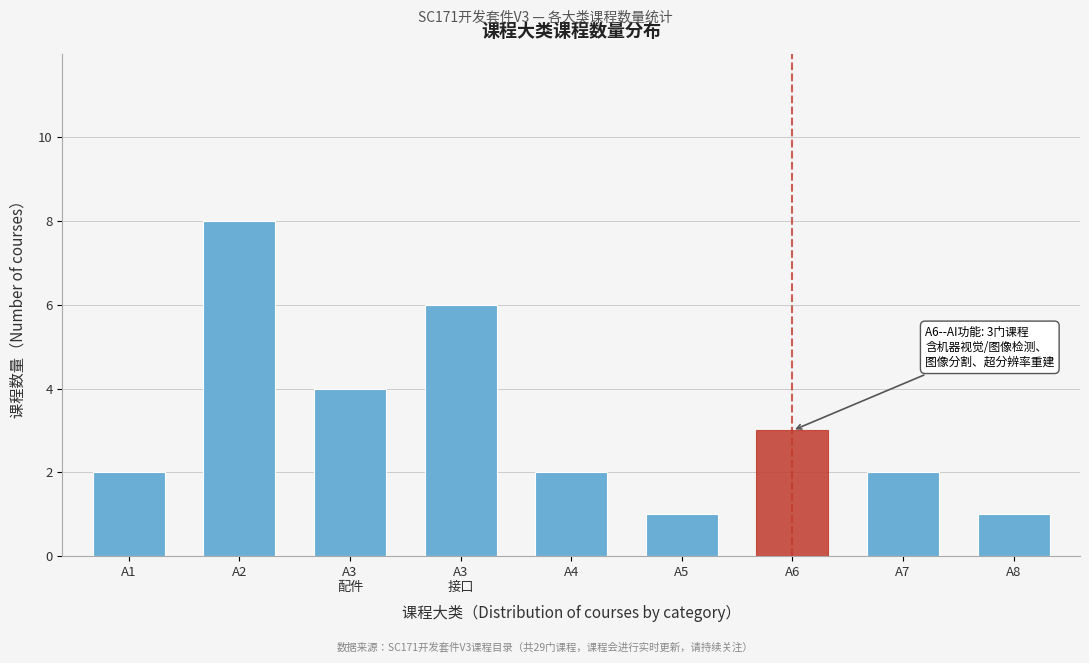

Reading left to right, list all the values displayed in this chart.

2	8	4	6	2	1	3	2	1